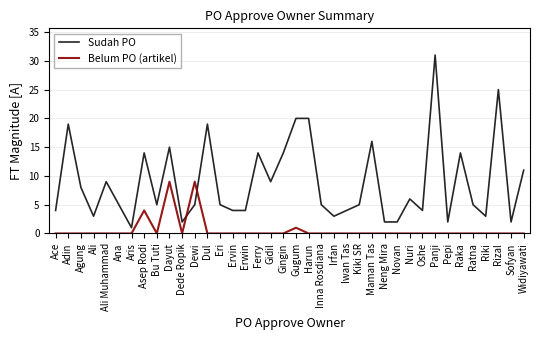

What position from the right is Irfan?

16